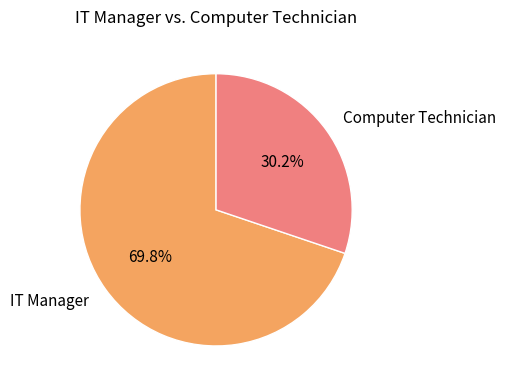

What percentage do IT Manager and Computer Technician together represent?

100.0%